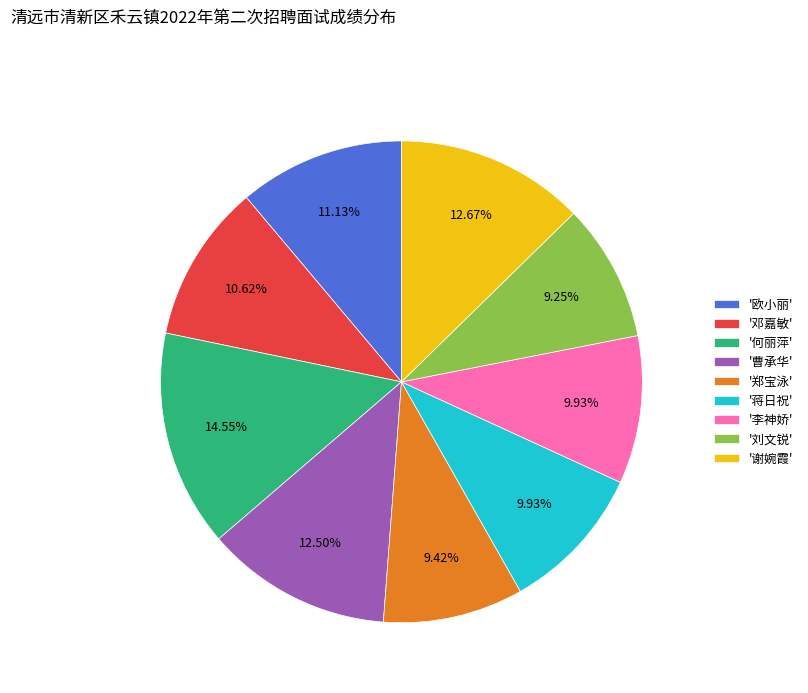

Approximately how many times larger is the value at '欧小丽' compared to '李神娇'?

1.1